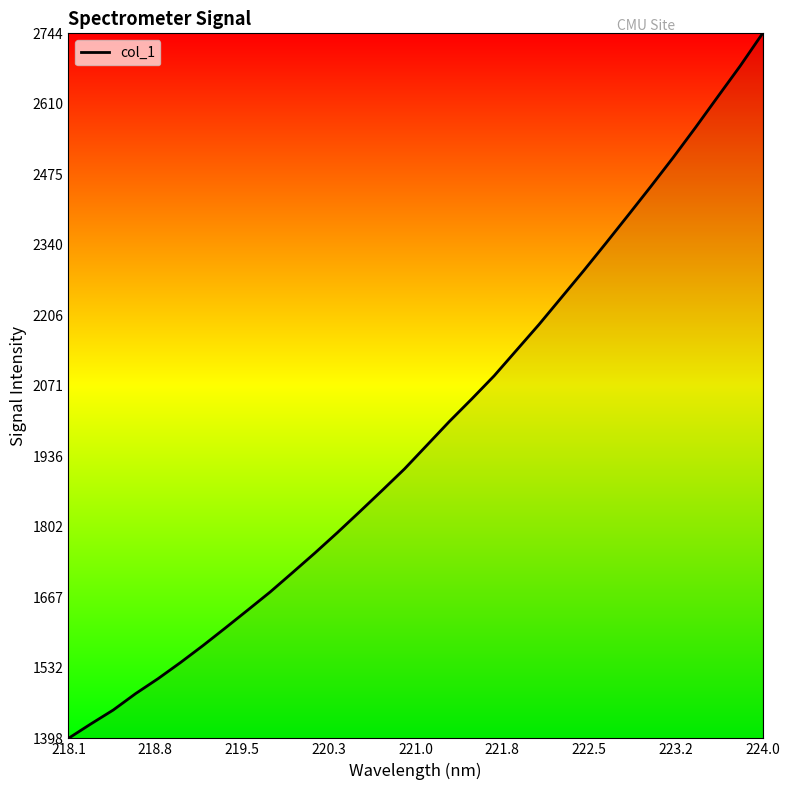

What is the difference between the second highest and second lowest values?

1257.0